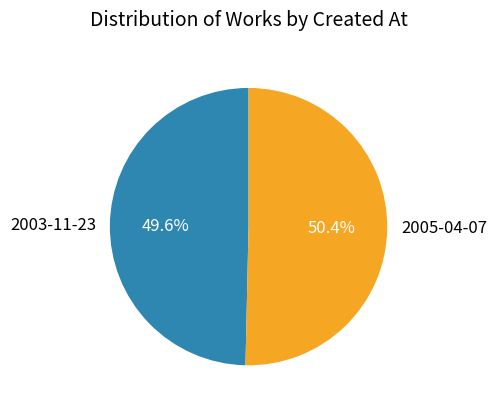

What portion of the pie excludes 2005-04-07?

49.6%